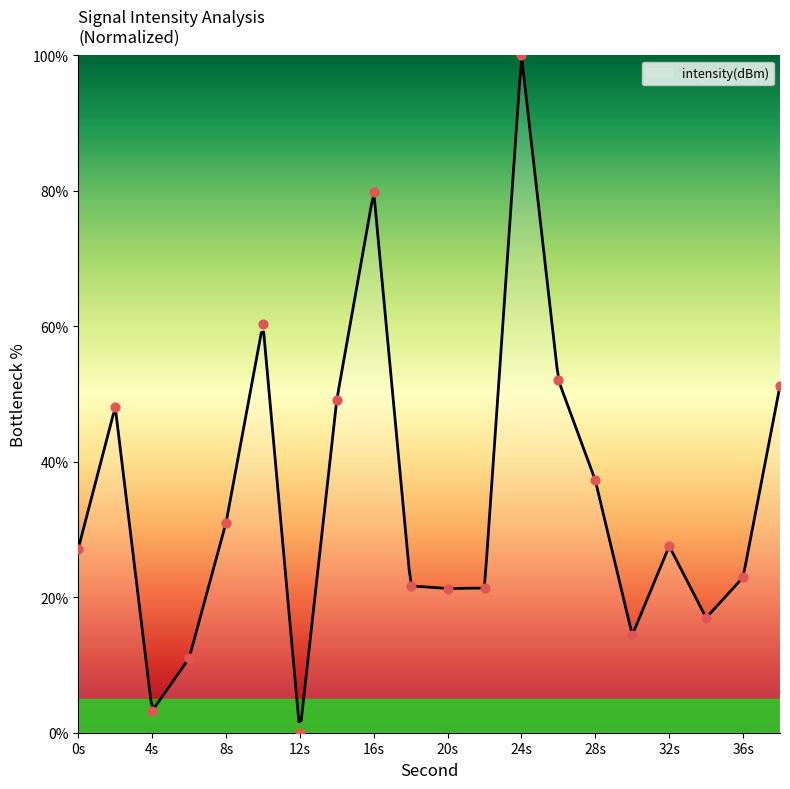

What is the highest value of the intensity(dBm) series?

99.5